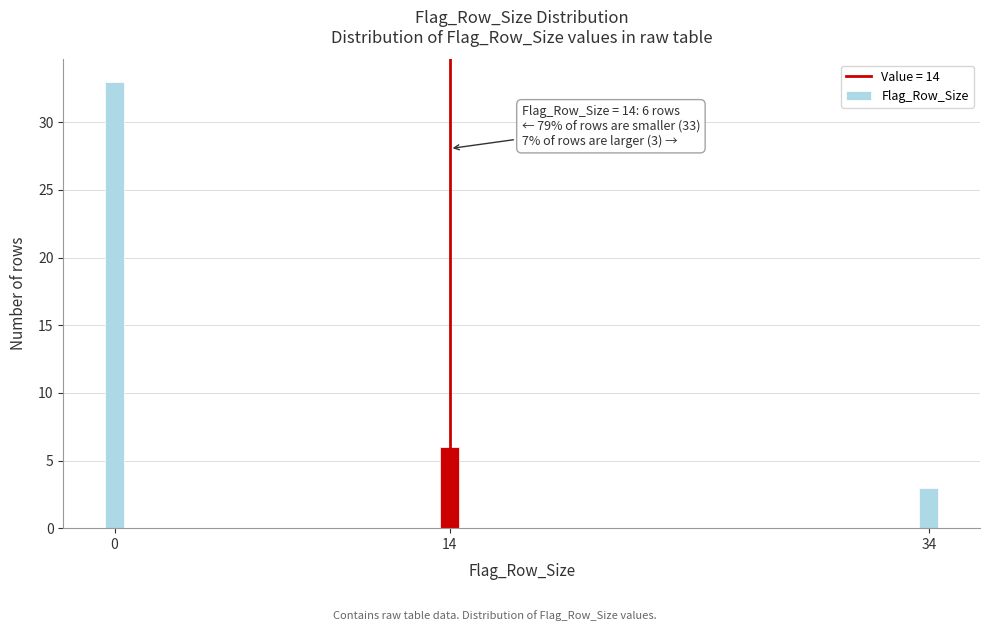

Reading left to right, what are all the values shown in this chart?

33	6	3